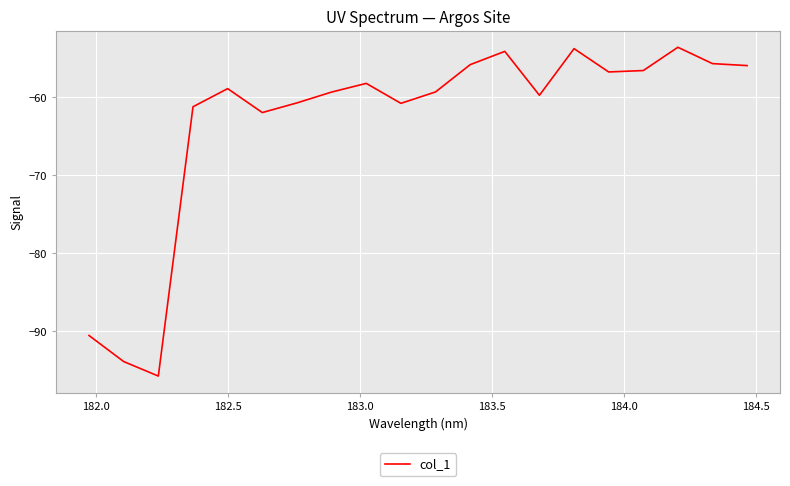

What is the maximum value shown in the chart?

-53.6